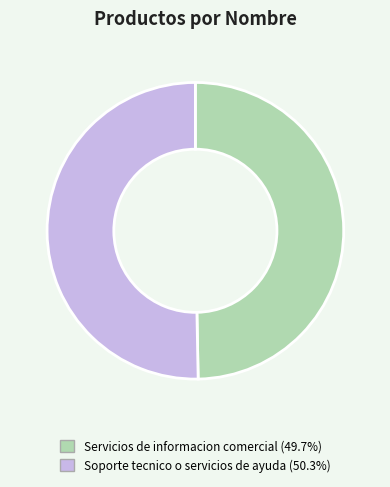

Which slice is the largest?

Soporte tecnico o servicios de ayuda